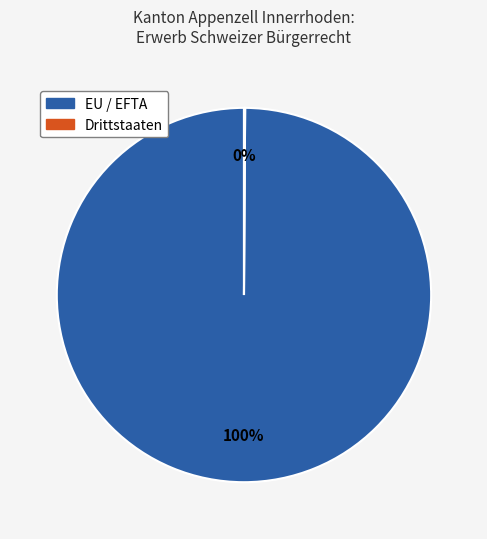

Is there a majority slice in this chart?

Yes